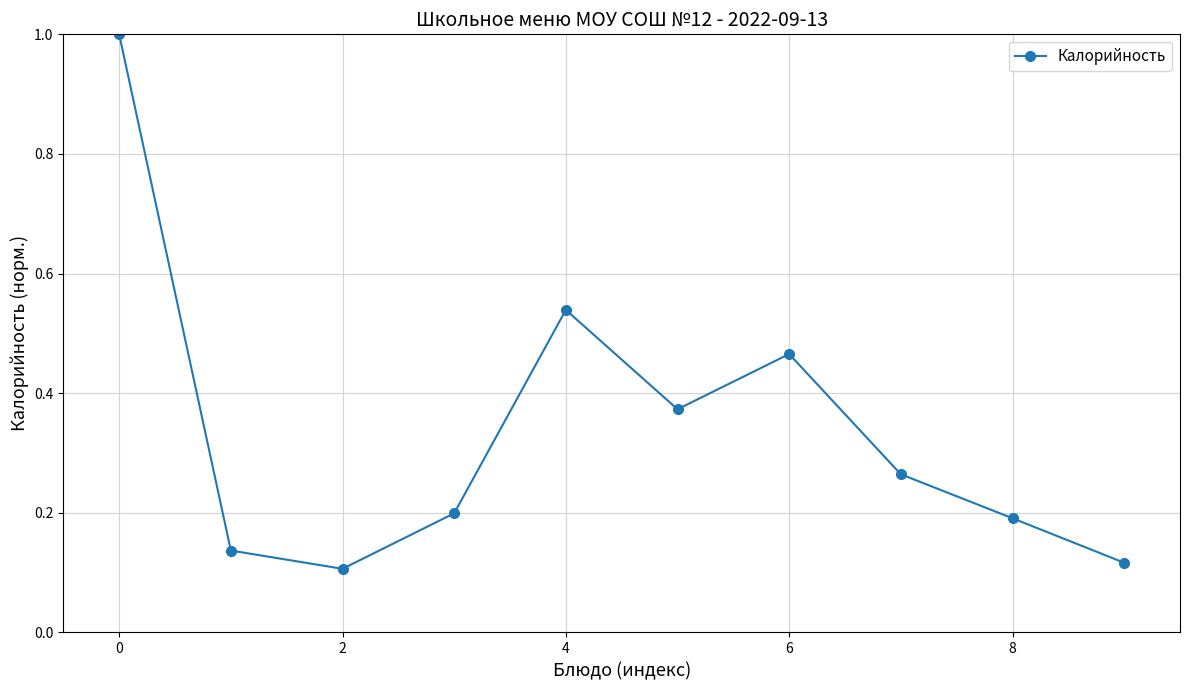

How many interior local valleys (lower than both neighbors) does the data have?

2